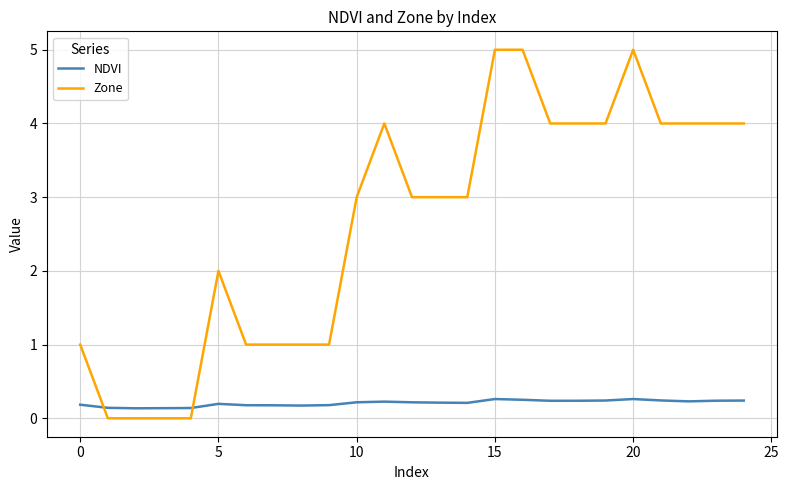

What is the difference between the second highest and minimum values in the NDVI series?

0.1